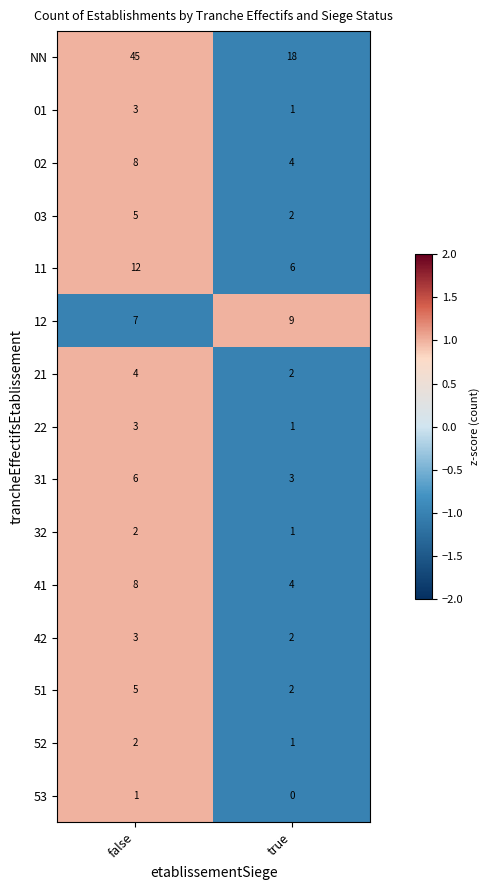

True or false: 41 has a value of 2 at false.

False